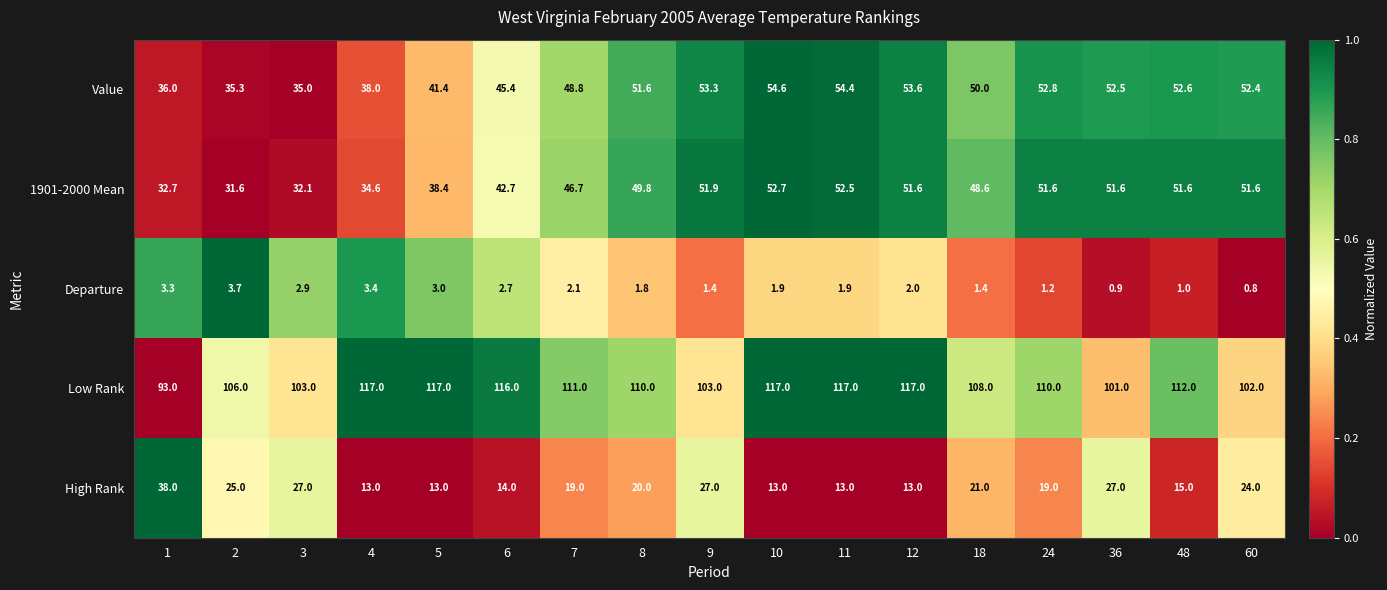

The value of High Rank at 9 is 36.4. True or false?

False